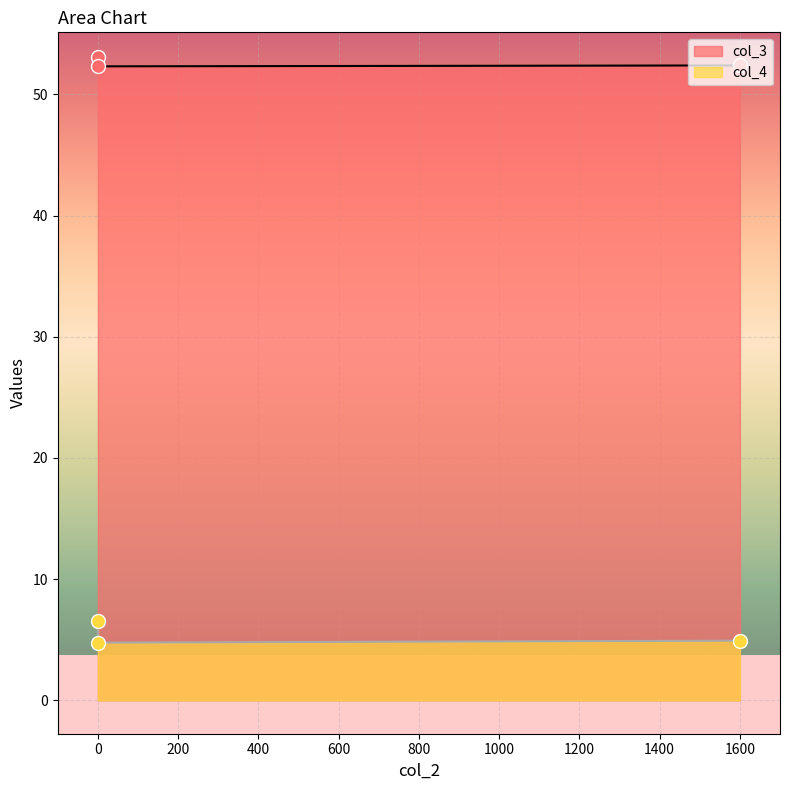

What are all the series names shown in the legend?

col_3, col_4